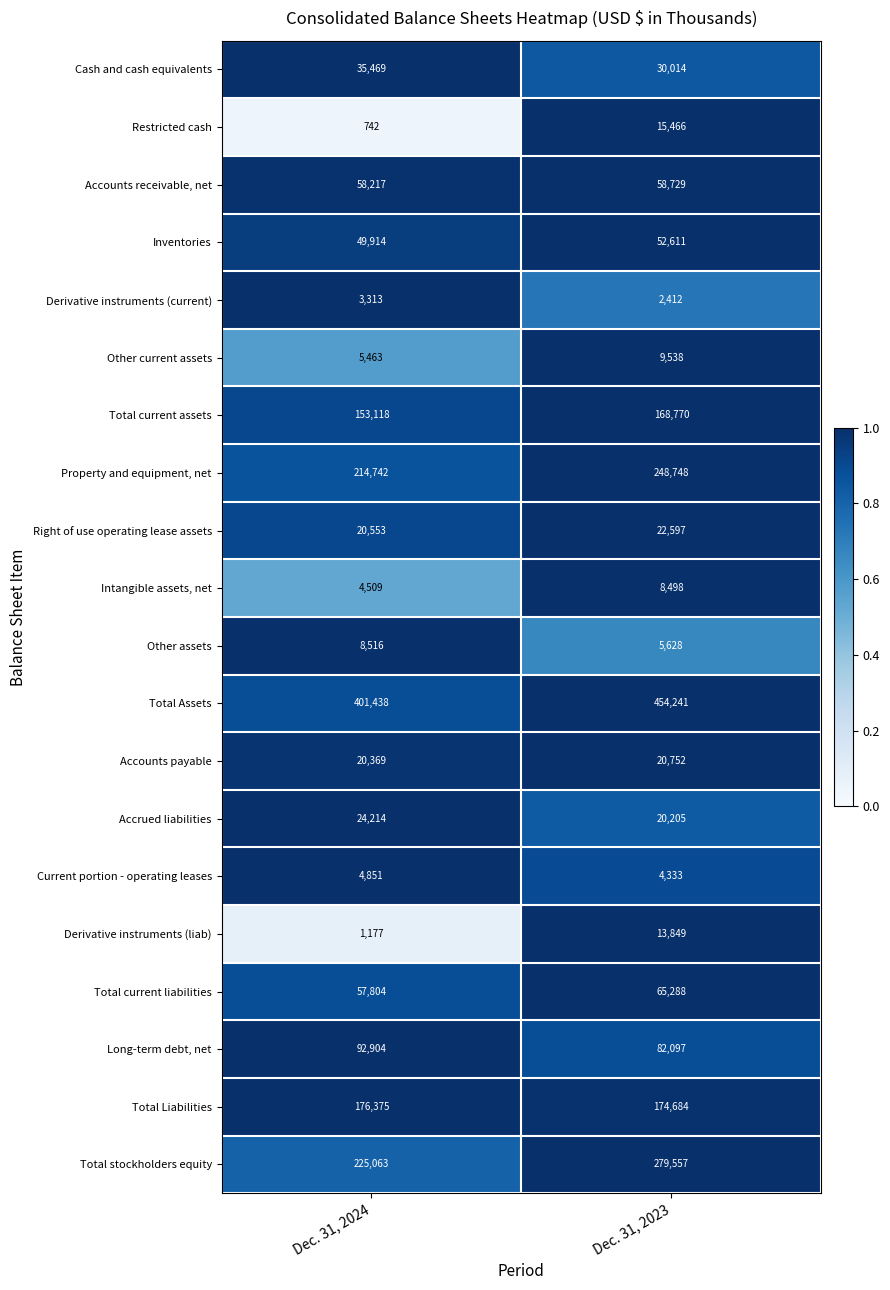

Which label corresponds to the largest value in the chart?

Dec. 31, 2023